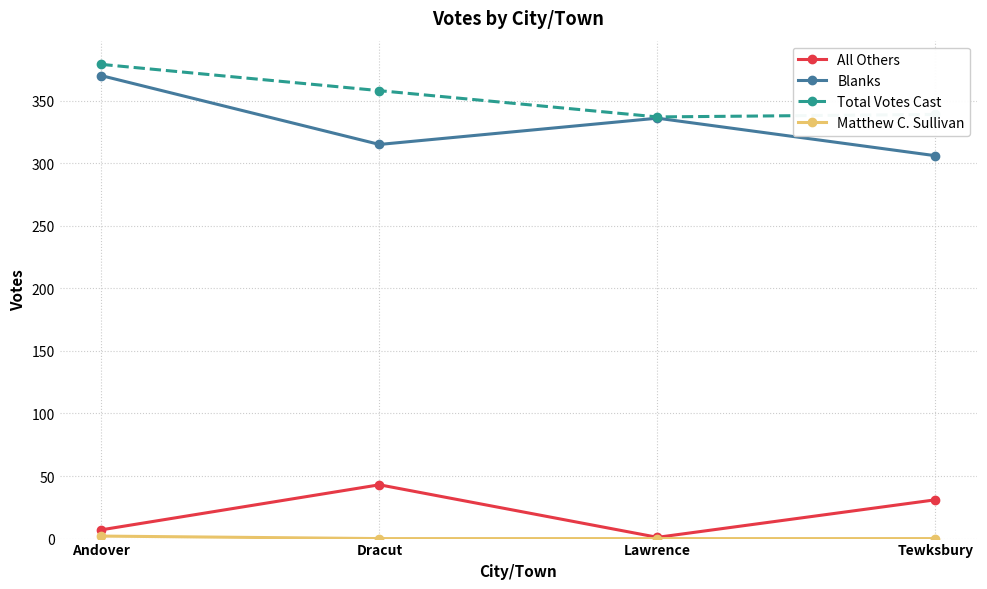

What is the difference between the maximum and minimum values in the Total Votes Cast series?

42